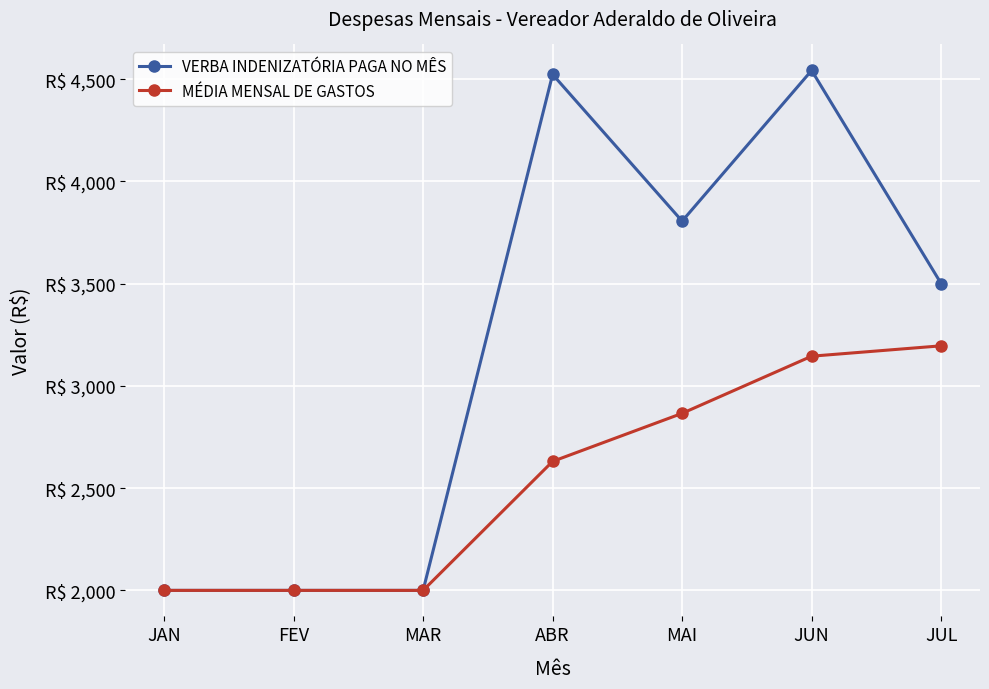

Does the chart display data point markers on the line(s)?

Yes